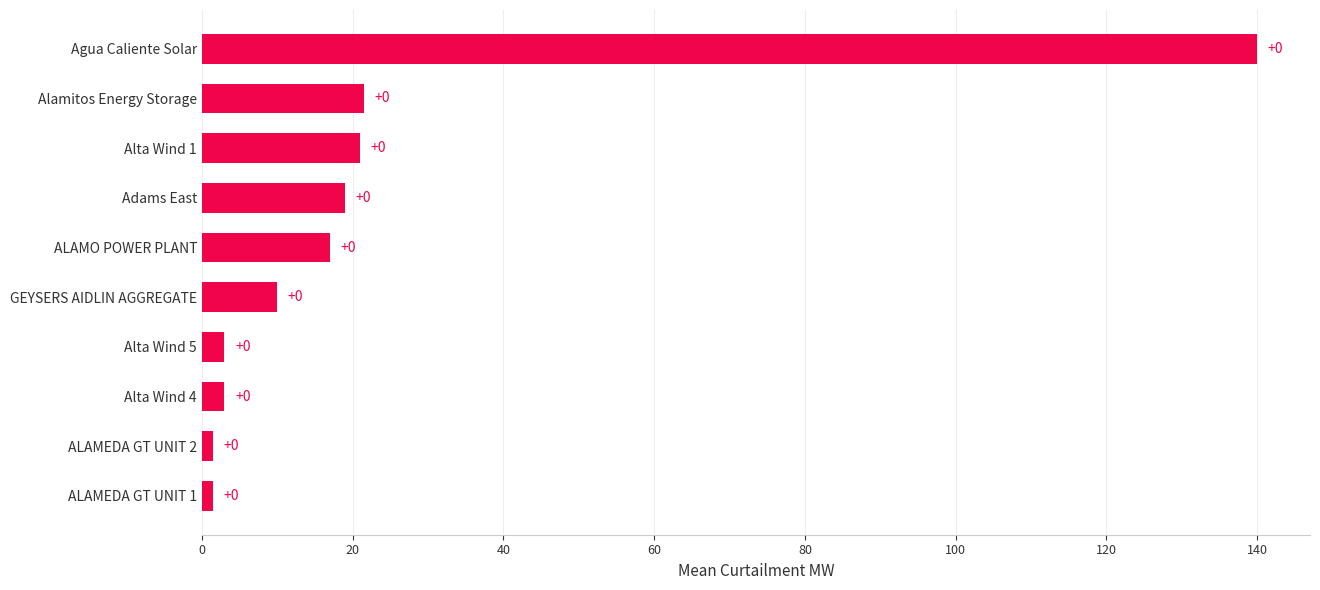

How many bars are there in total?

10